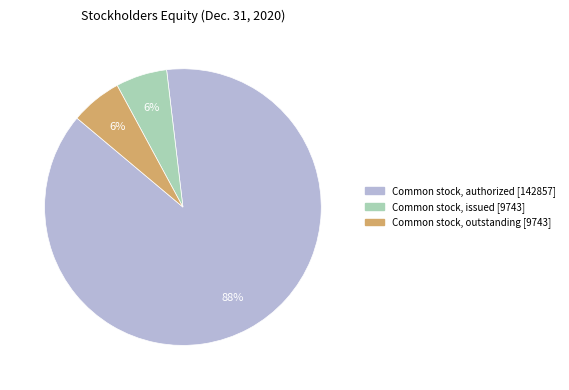

Is there any slice that represents more than half of the pie?

Yes